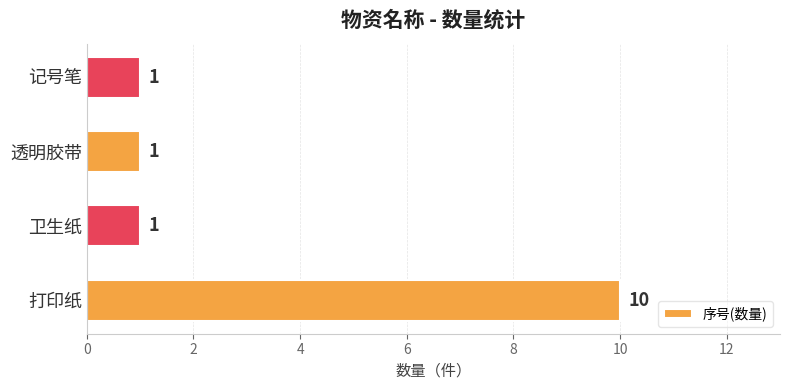

What is the sum of all values?

13